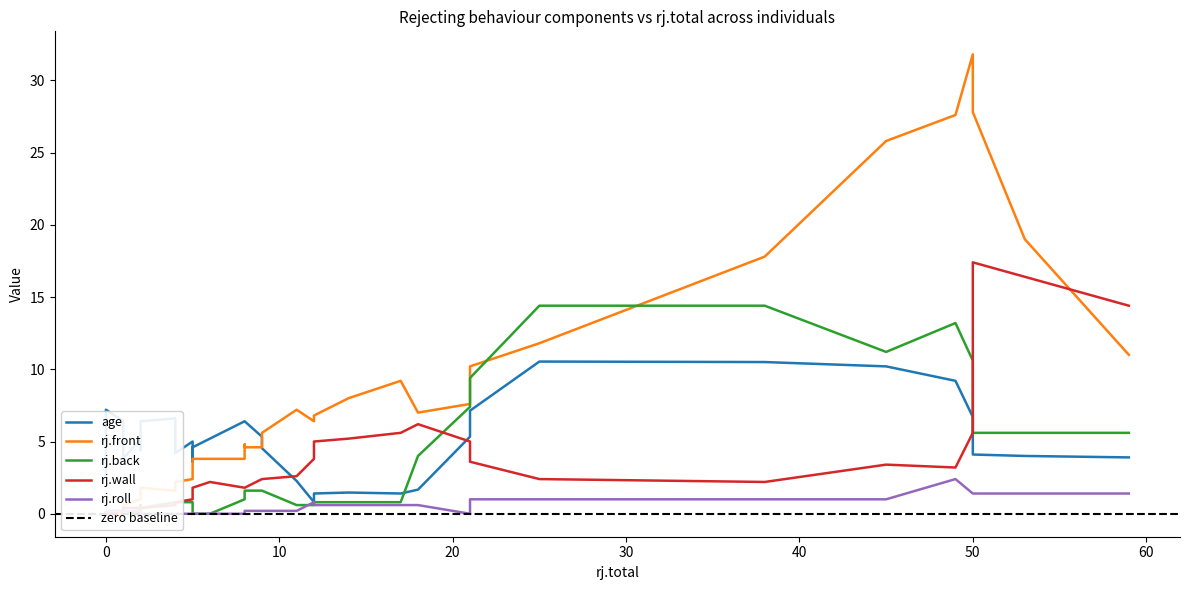

Is it true that rj.roll equals 2.7 at Pup1?

False